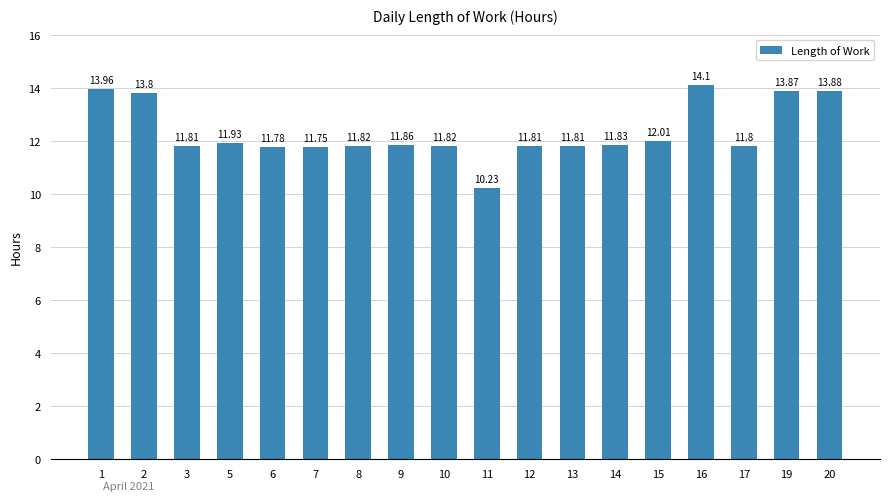

What is the ratio of the value at 19 to the value at 14?

1.2